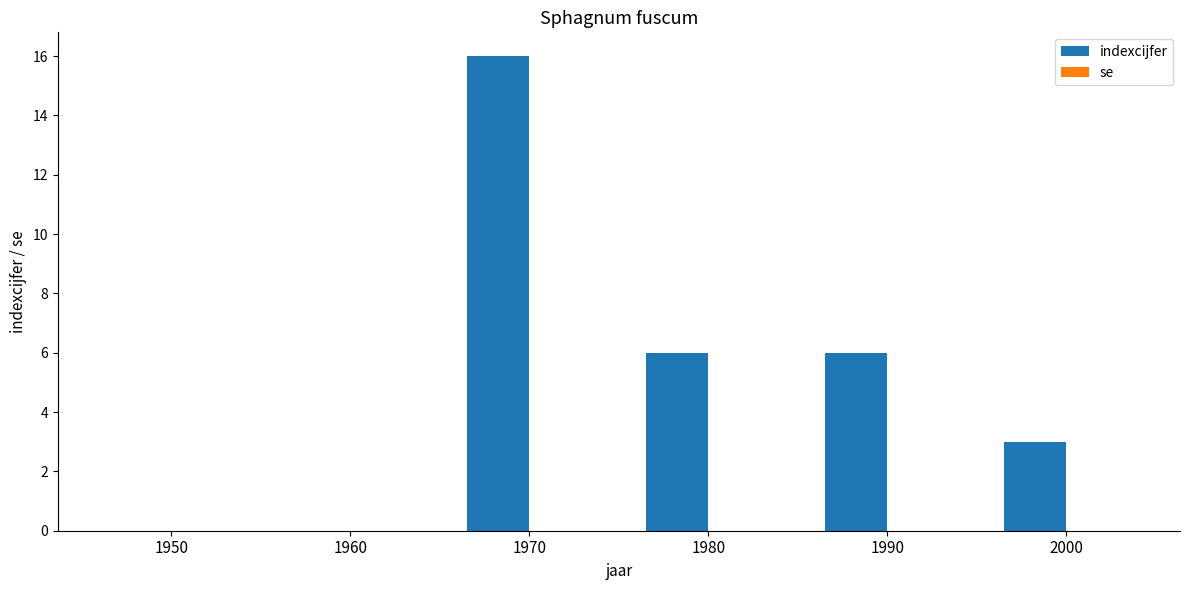

Reading left to right, list all the values displayed in this chart.

1950=0	1960=0	1970=16	1980=6	1990=6	2000=3